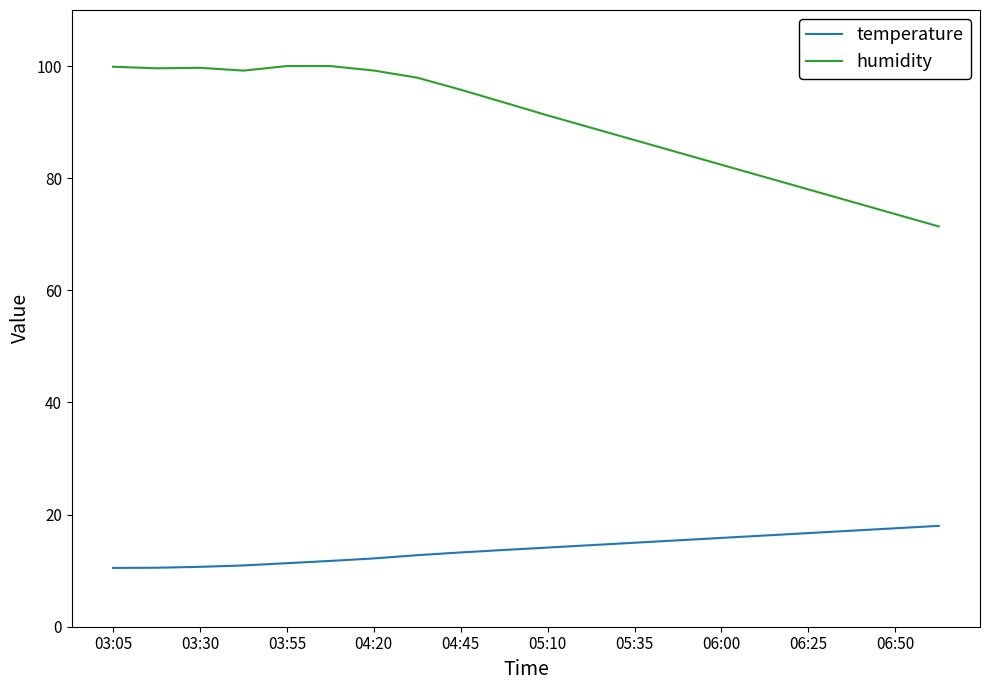

What is the difference between the maximum and minimum values in the temperature series?

7.5